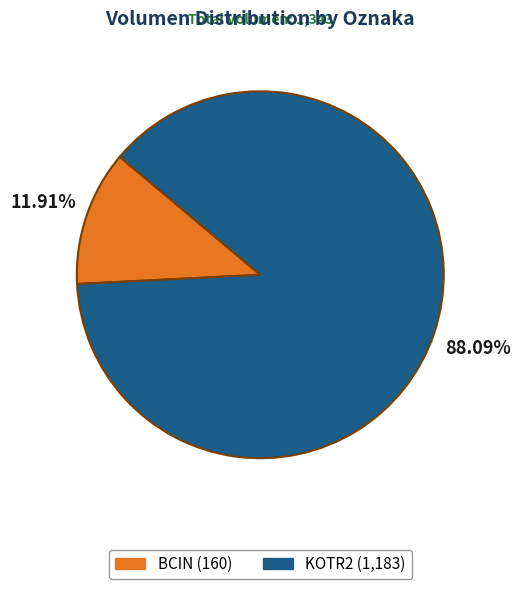

Which category accounts for the majority?

KOTR2